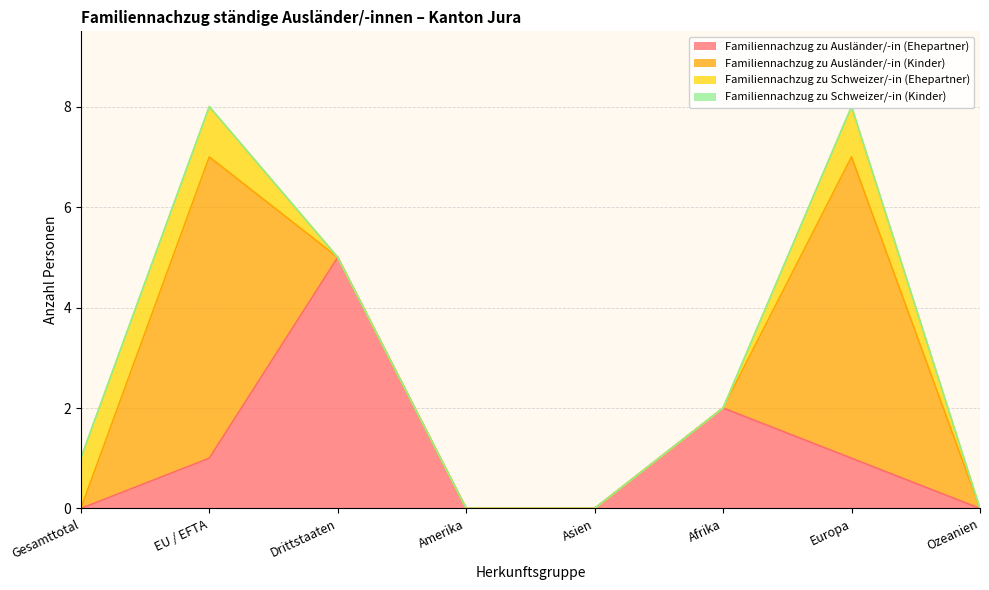

At EU / EFTA, list the series in order from smallest to largest.

Familiennachzug zu Schweizer/-in (Kinder), Familiennachzug zu Ausländer/-in (Ehepartner), Familiennachzug zu Schweizer/-in (Ehepartner), Familiennachzug zu Ausländer/-in (Kinder)